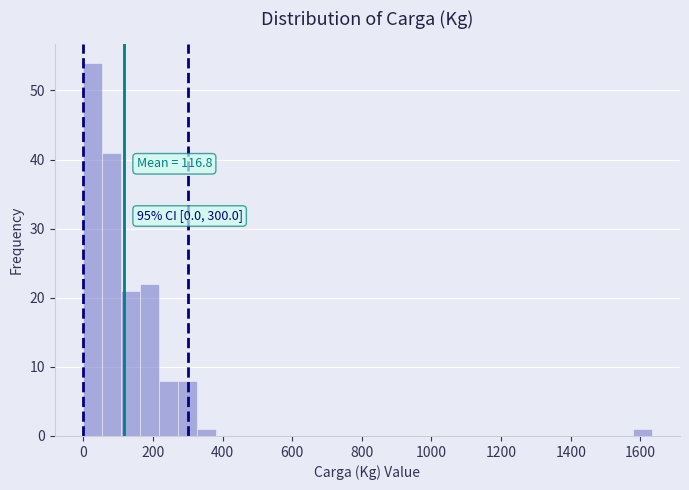

Around what value on the x-axis is the tallest bar? Give the approximate position of its centre, as read against the axis.

20